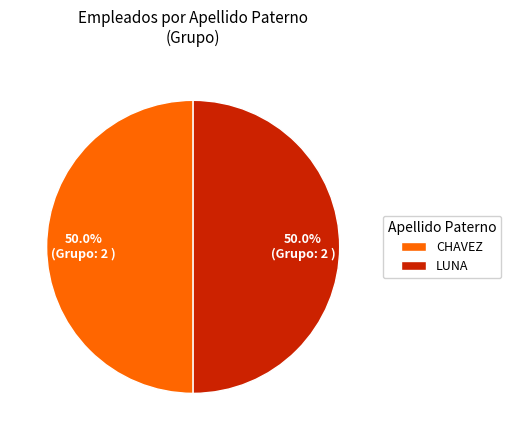

What is the ratio of the value at CHAVEZ to the value at LUNA?

1.0